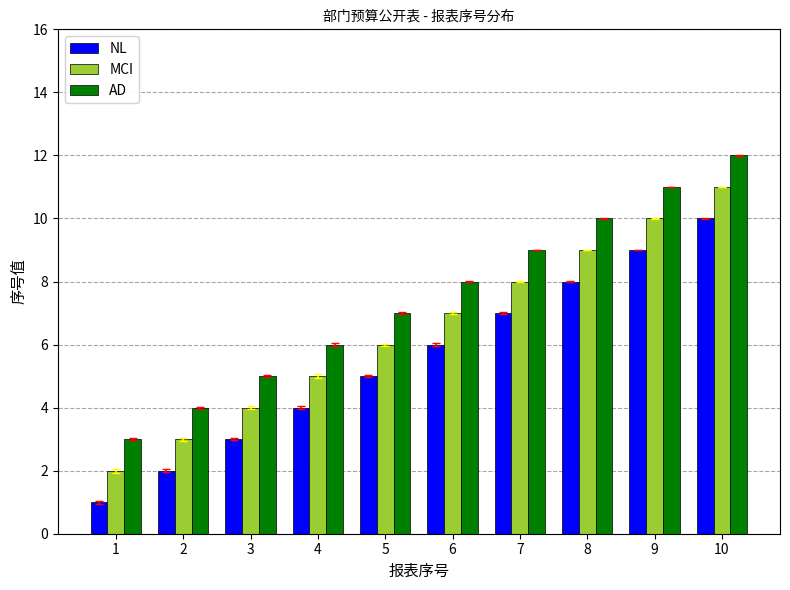

What is the difference between the maximum and second lowest values in the NL series?

8